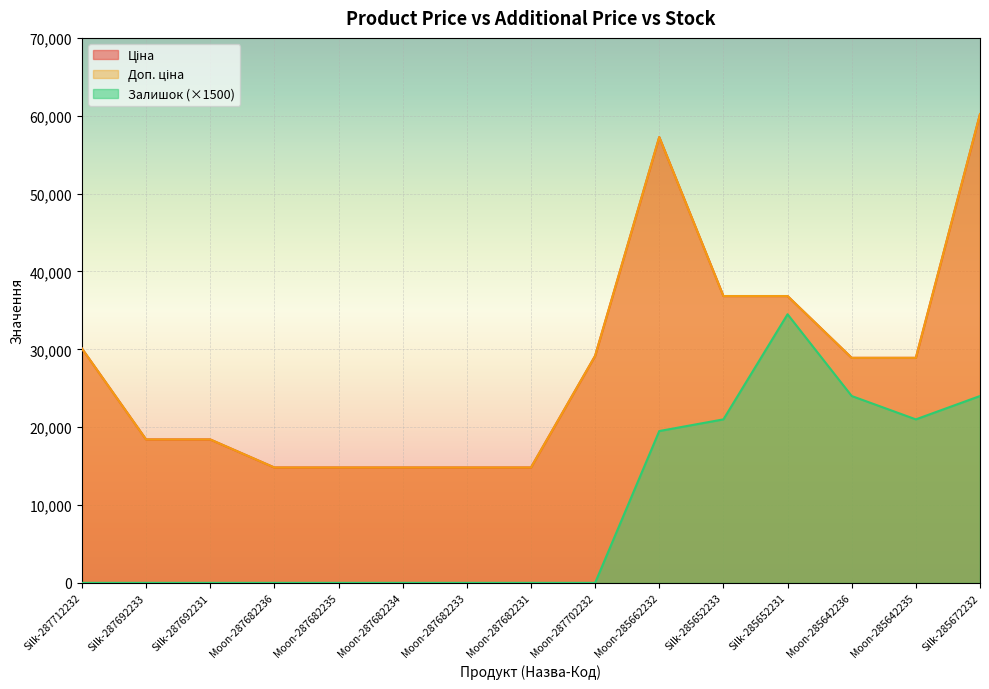

True or false: Доп. ціна and Ціна intersect in this chart.

False